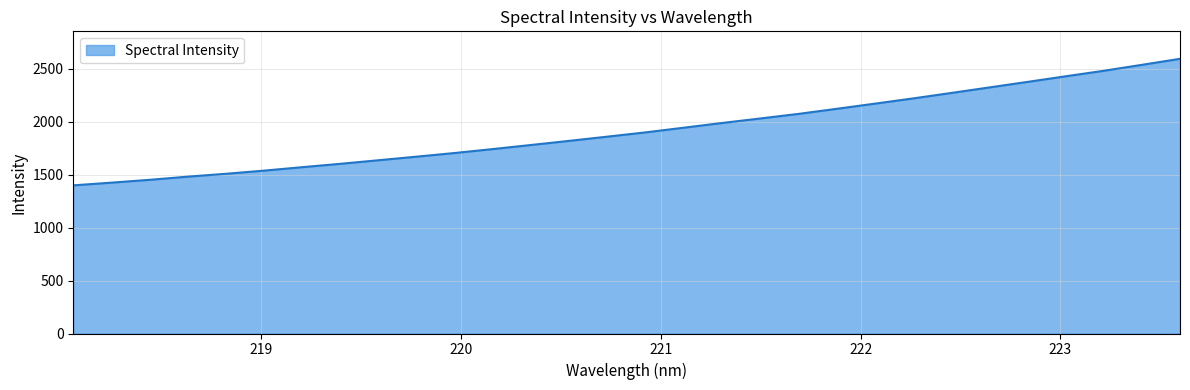

What is the greatest value displayed?

2592.0